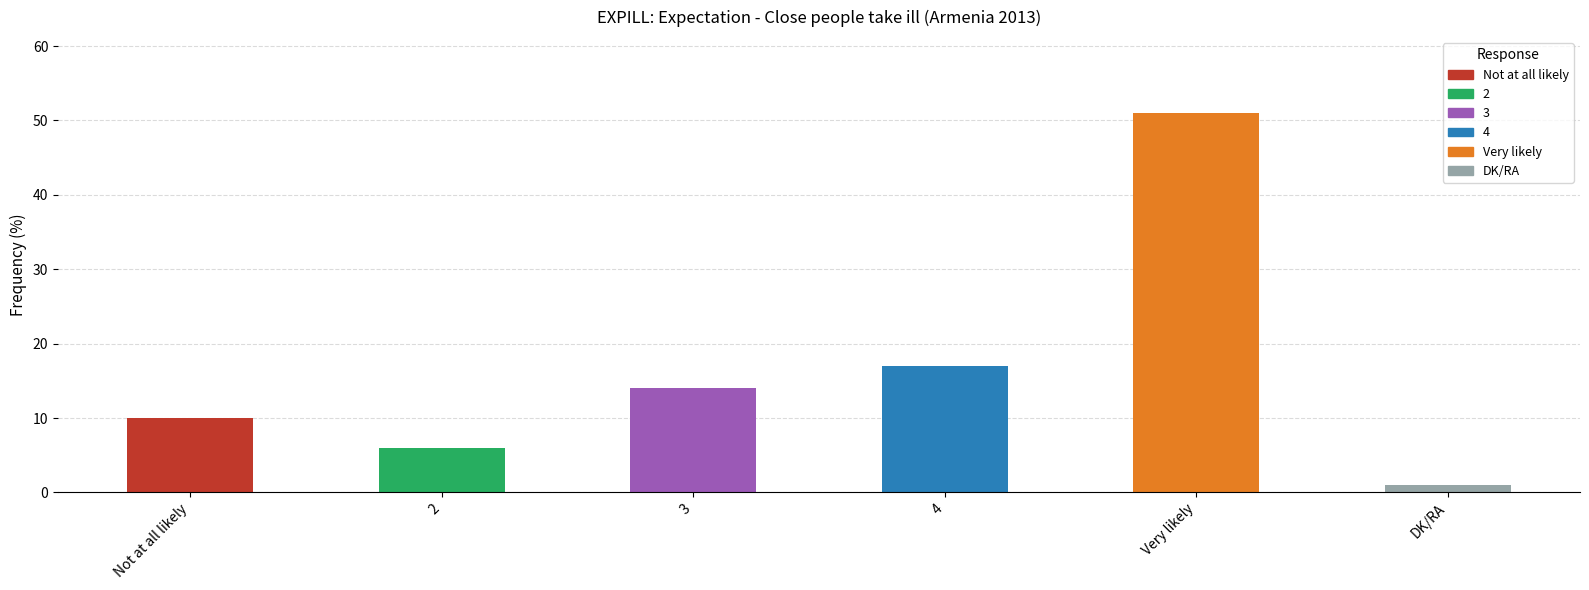

List the labels in order of value, smallest first.

DK/RA, 2, Not at all likely, 3, 4, Very likely